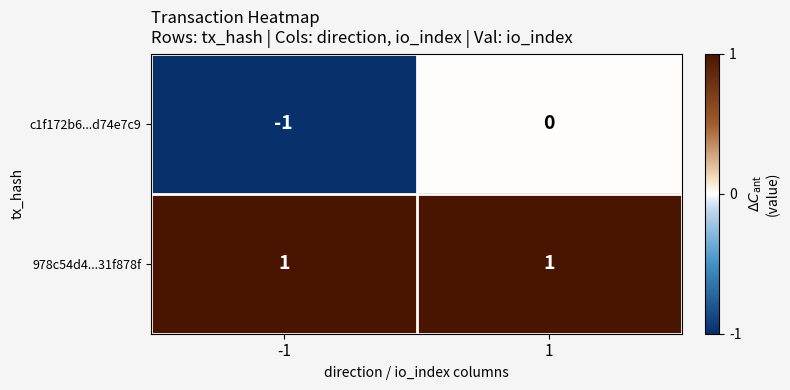

At which category is the sum across all series the highest?

1